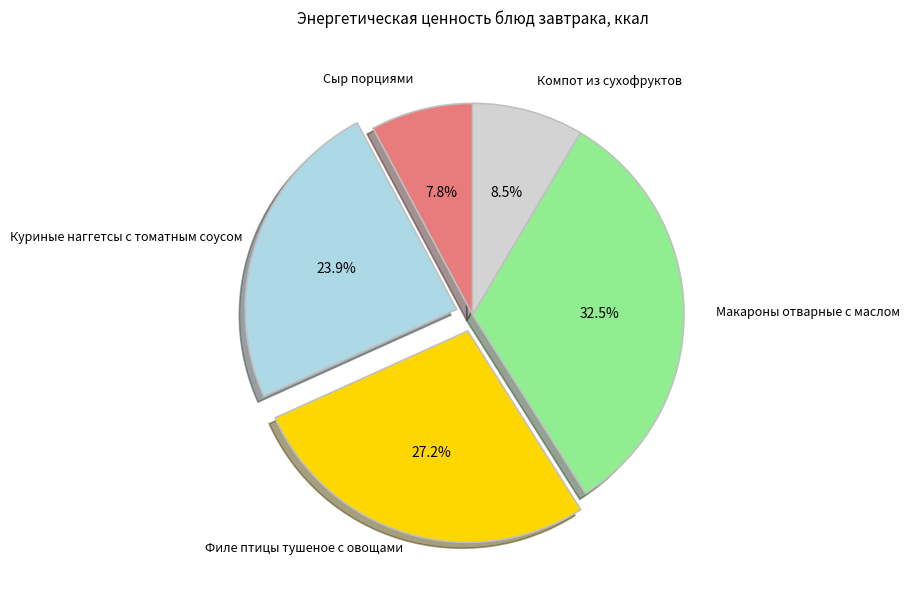

Is there any slice that represents more than half of the pie?

No